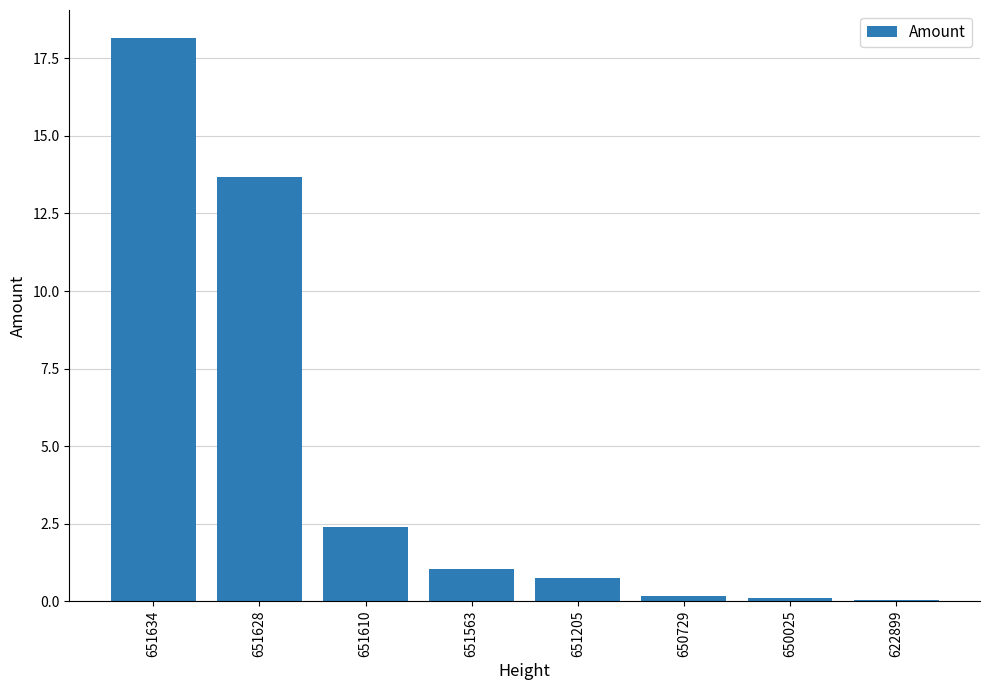

What is the sum of all values?

36.3